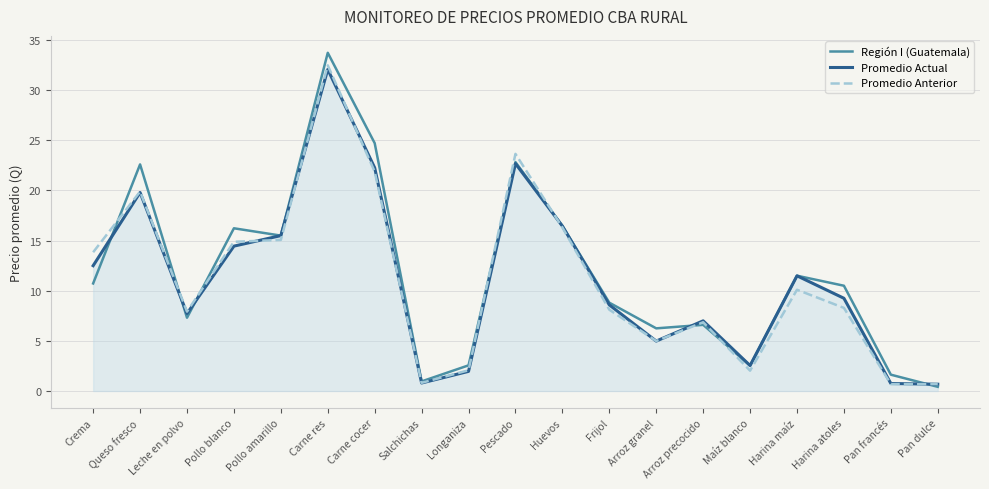

Which series changed the most between Harina atoles and Pan dulce?

Región I (Guatemala)